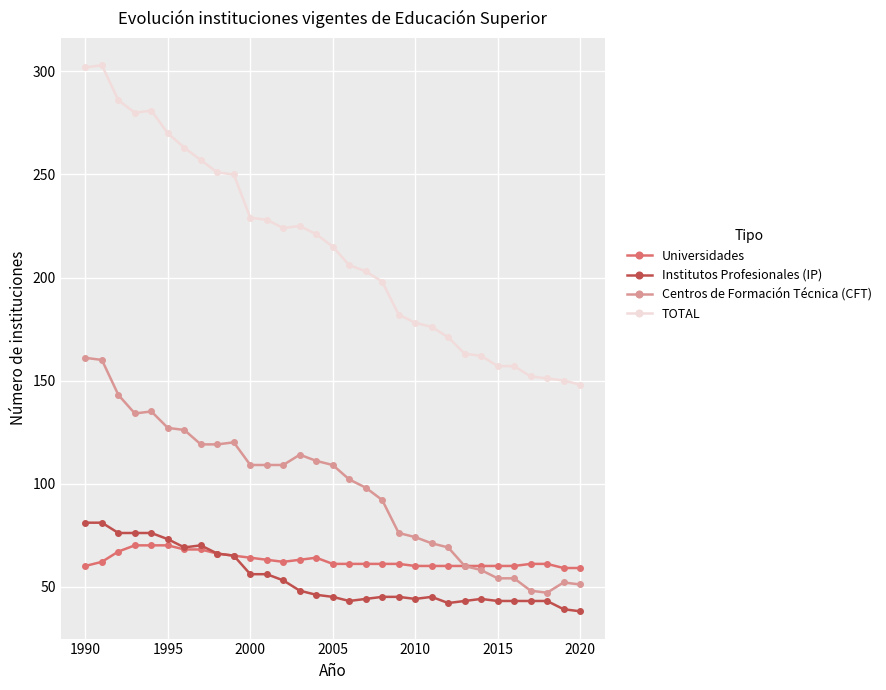

Which series has the widest spread of values?

TOTAL